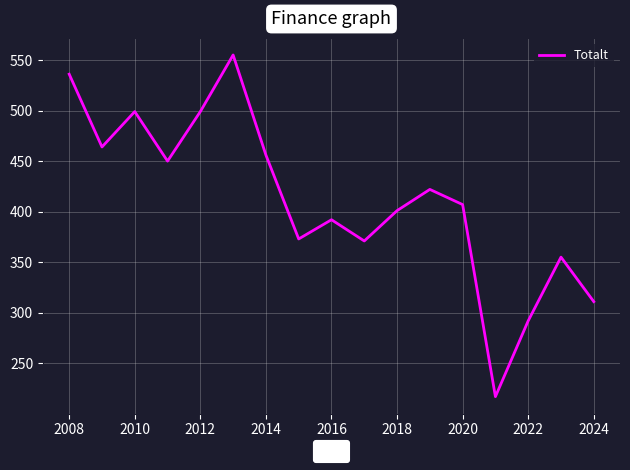

What is the smallest value displayed?

217